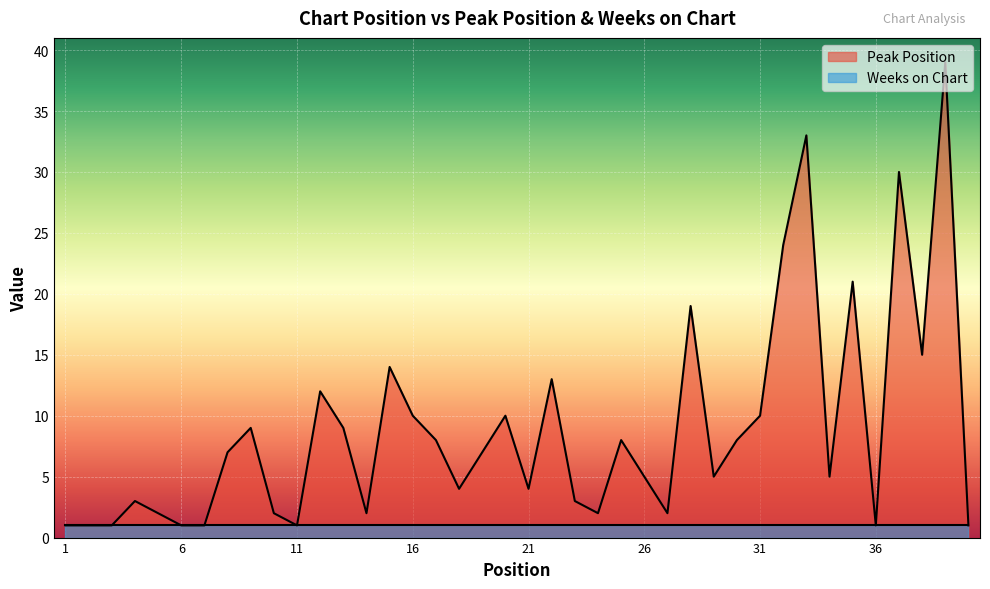

How many lines are shown in the chart?

2